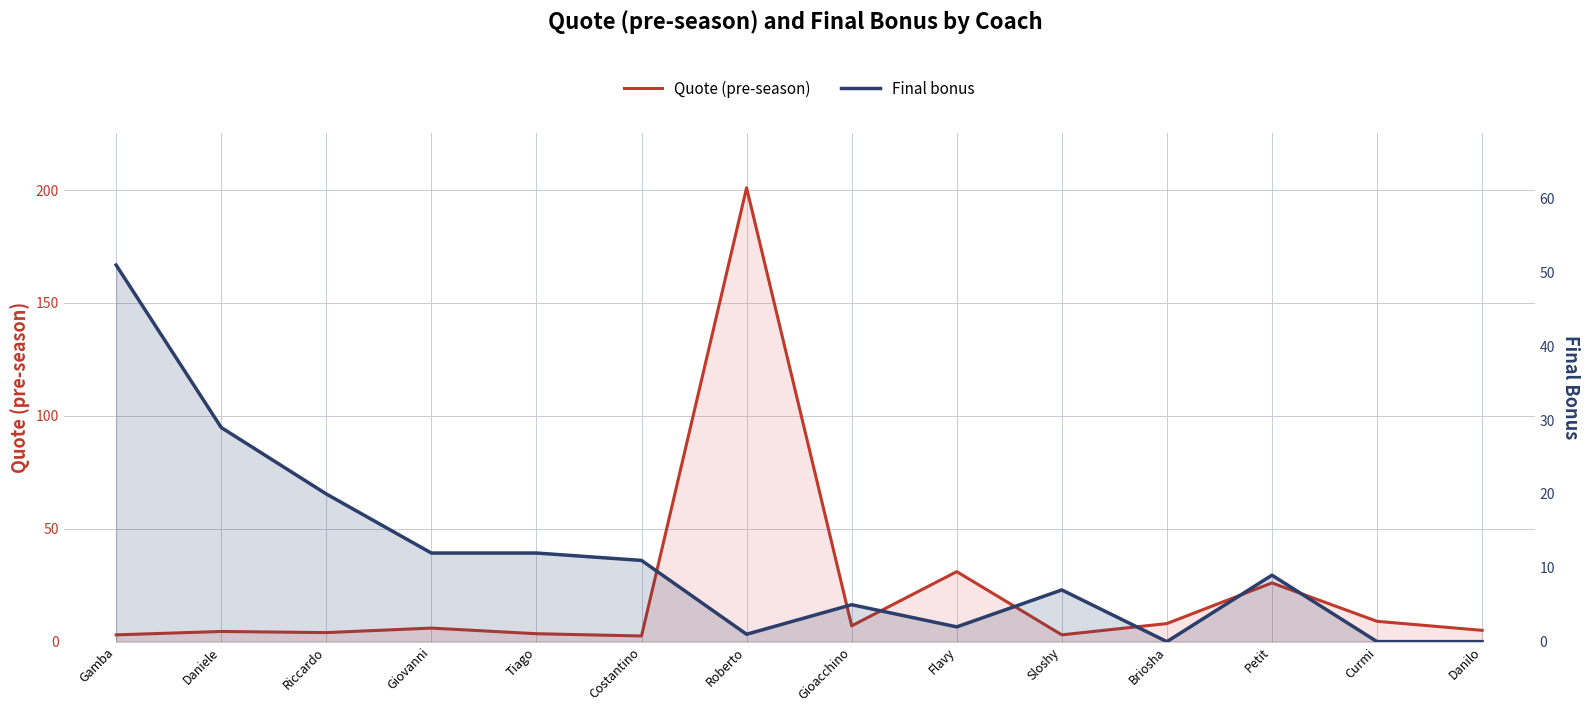

Reading right to left, list all the values displayed in this chart.

Quote (pre-season): Danilo=5.0	Curmi=9.0	Petit=26.0	Briosha=8.0	Sloshy=3.0	Flavy=31.0	Gioacchino=7.0	Roberto=201.0	Costantino=2.5	Tiago=3.5	Giovanni=6.0	Riccardo=4.0	Daniele=4.5	Gamba=3.0
Final bonus: Danilo=0.0	Curmi=0.0	Petit=9.0	Briosha=0.0	Sloshy=7.0	Flavy=2.0	Gioacchino=5.0	Roberto=1.0	Costantino=11.0	Tiago=12.0	Giovanni=12.0	Riccardo=20.0	Daniele=29.0	Gamba=51.0